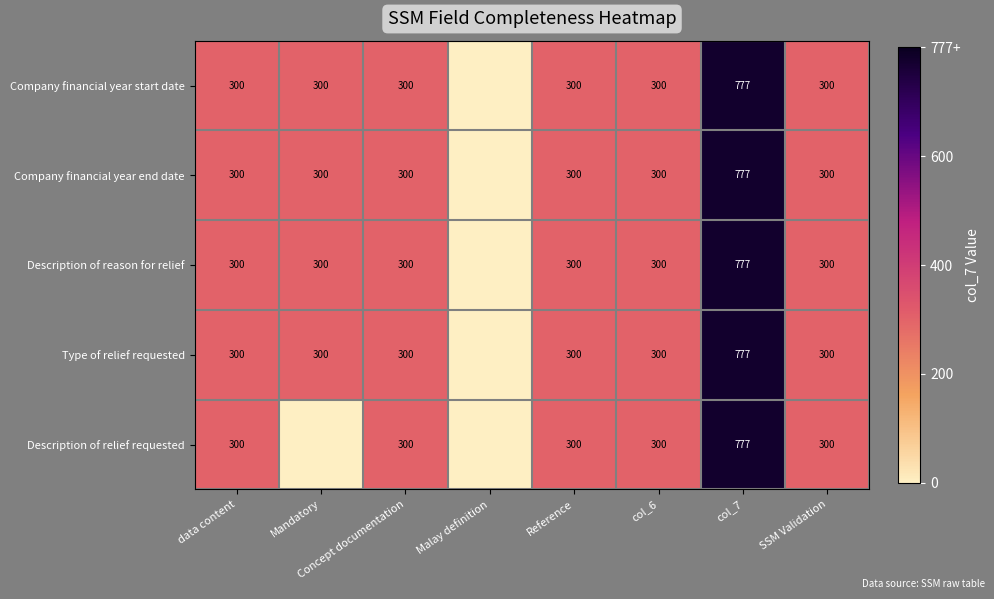

Is it true that Description of relief requested equals 411 at col_6?

False